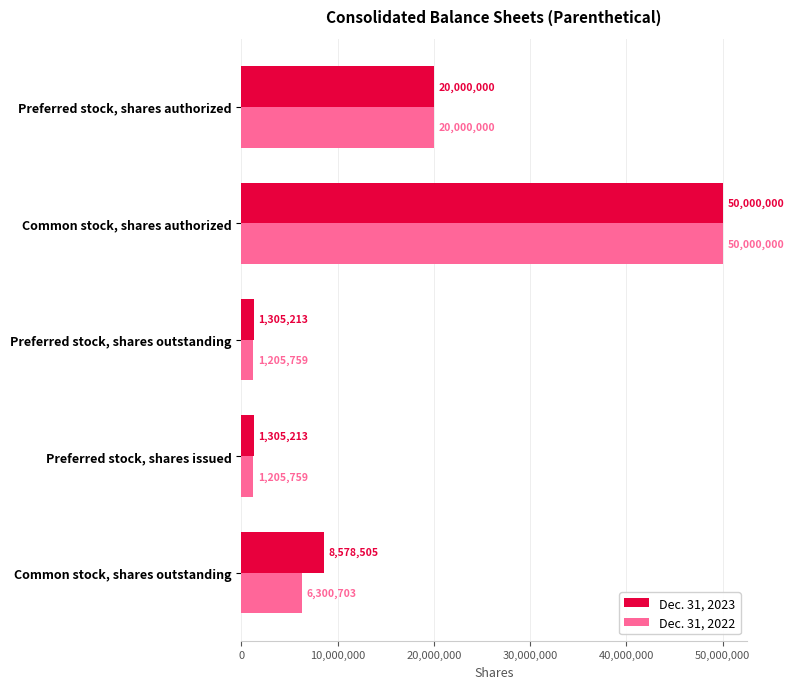

How many data points does each series have?

5